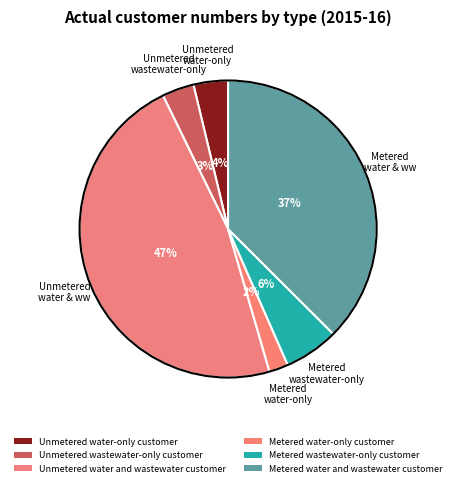

The Metered wastewater-only customer slice represents 1% of the pie. True or false?

False